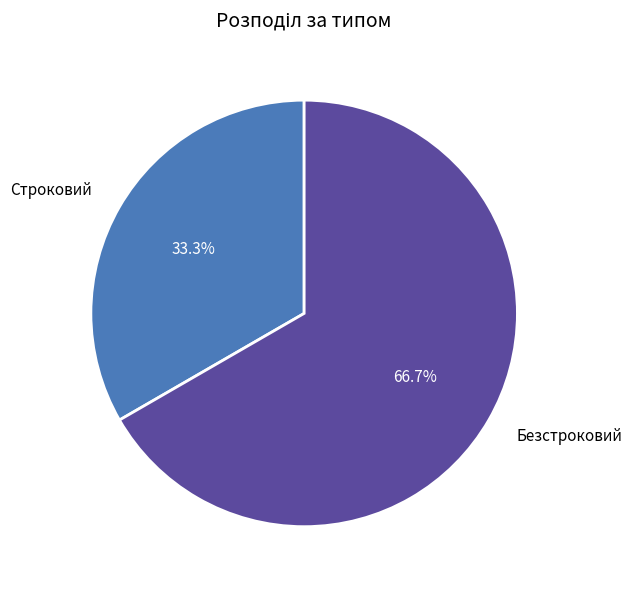

Approximately how many times larger is the value at Строковий compared to Безстроковий?

0.5